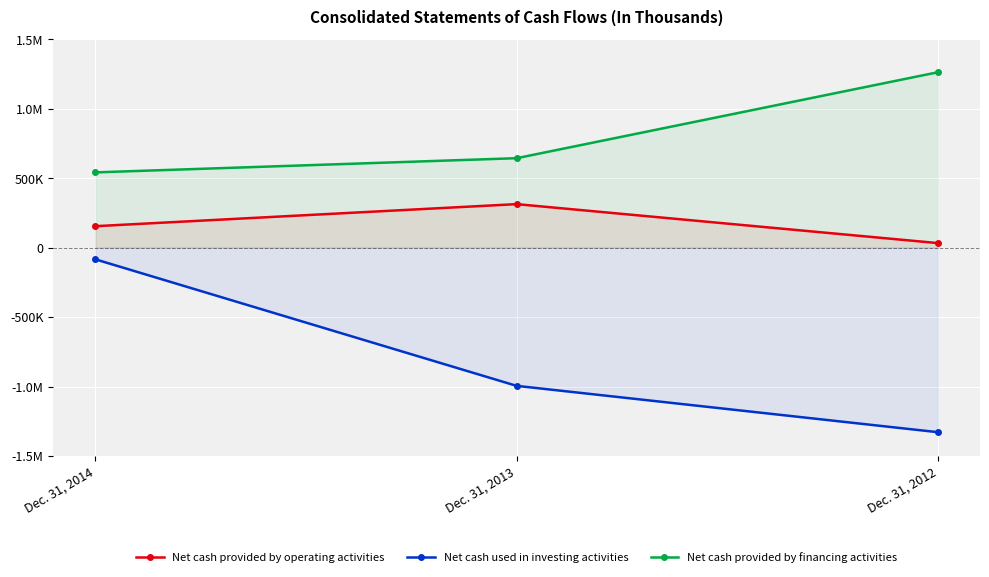

List the labels in order of Net cash provided by operating activities value, smallest first.

Dec. 31, 2012, Dec. 31, 2014, Dec. 31, 2013